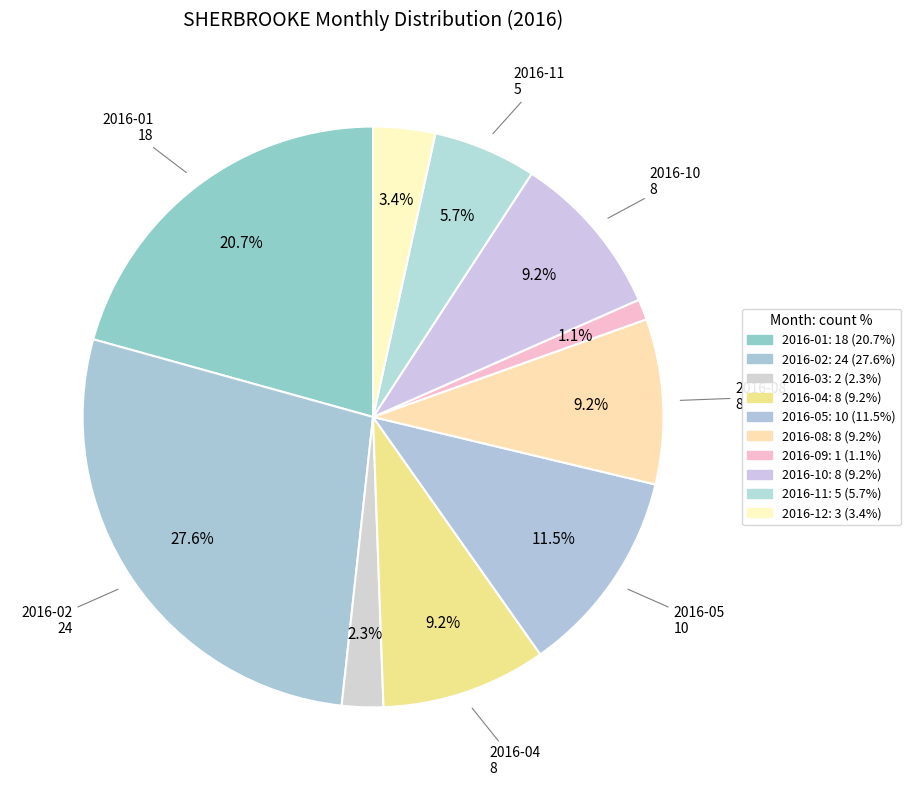

How many segments does this pie chart have?

10